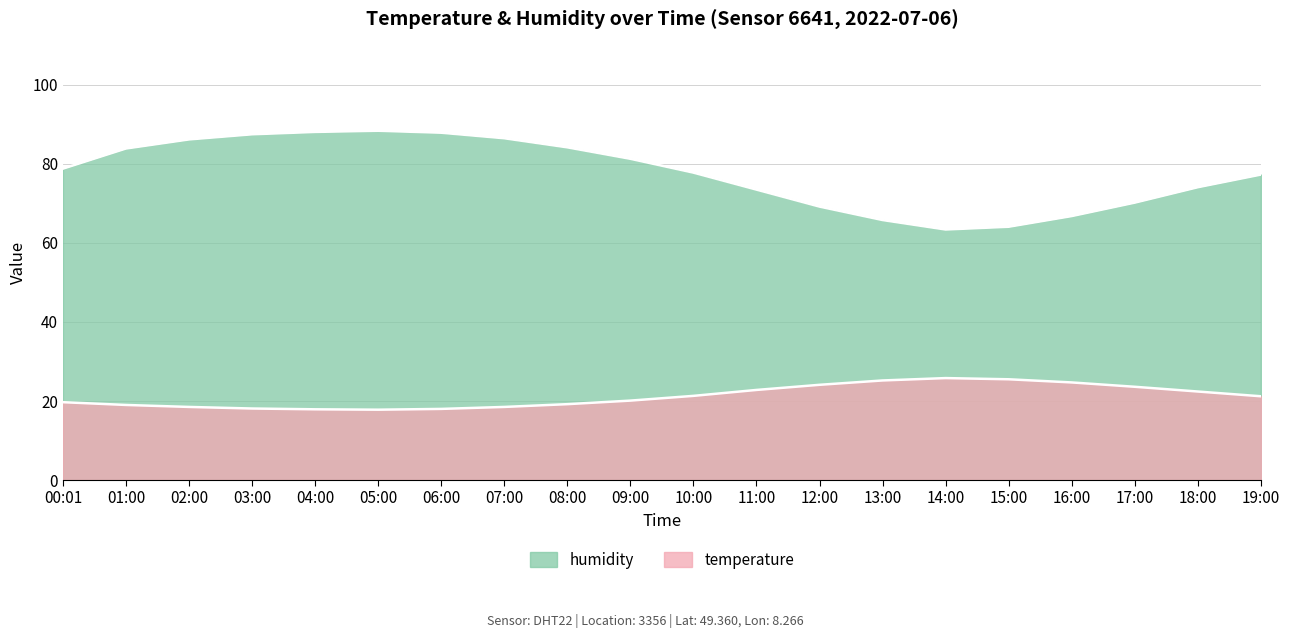

What is the total value across all series at 14:00?

89.2